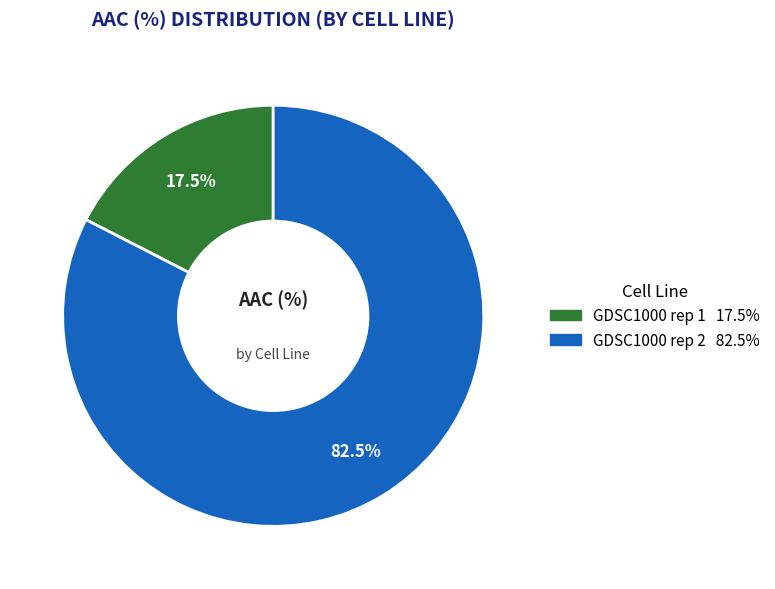

What percentage do GDSC1000 rep 2 and GDSC1000 rep 1 together represent?

100.0%